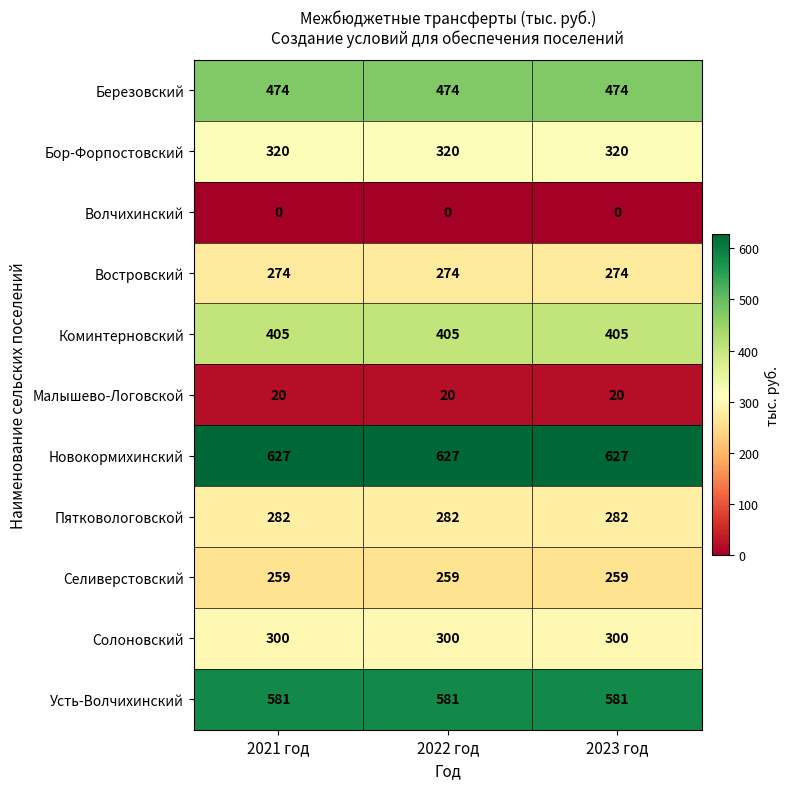

What is the spread (max minus min) of values at 2023 год?

627